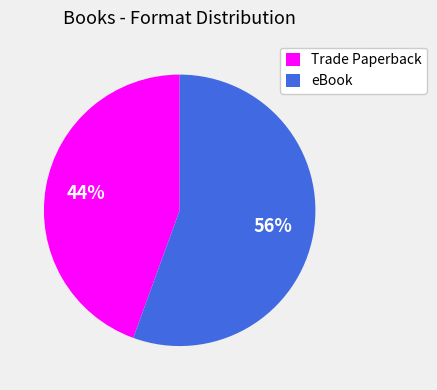

Between eBook and Trade Paperback, which is larger?

eBook